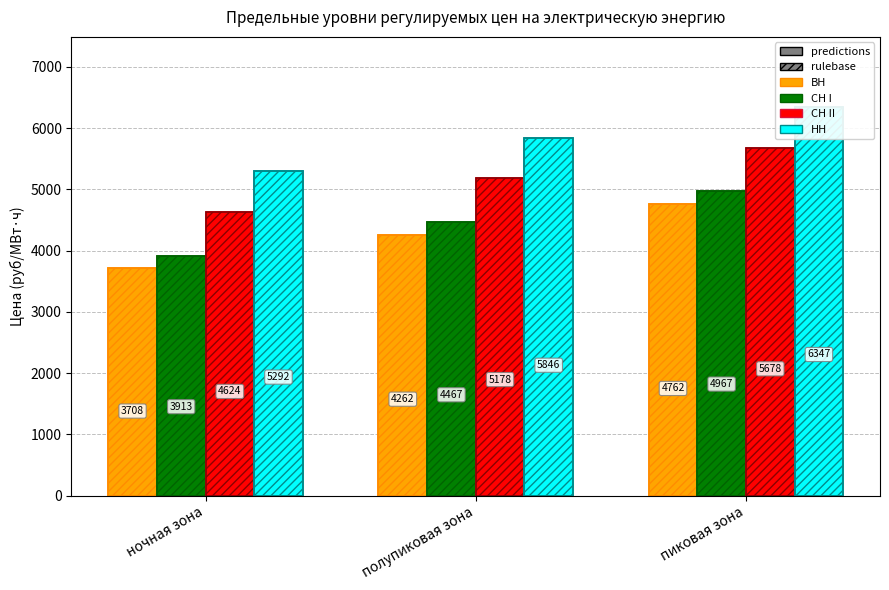

What position from the right is пиковая зона?

1